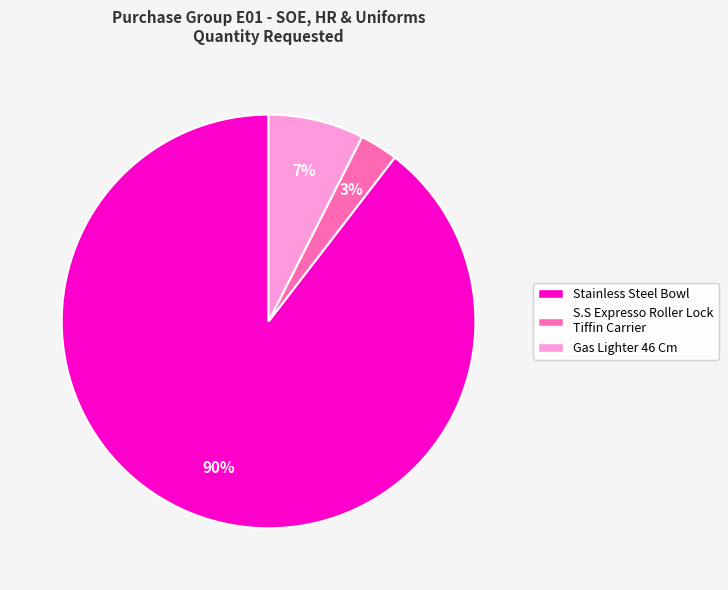

Rank the categories by value from lowest to highest.

S.S Expresso Roller Lock Tiffin Carrier, Gas Lighter 46 Cm, Stainless Steel Bowl